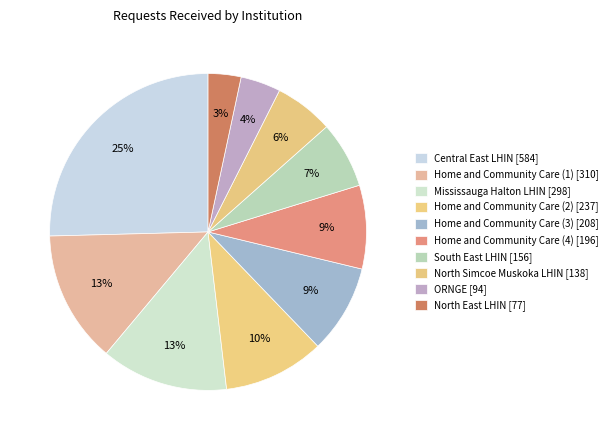

The North East LHIN [77] slice represents 3% of the pie. True or false?

True